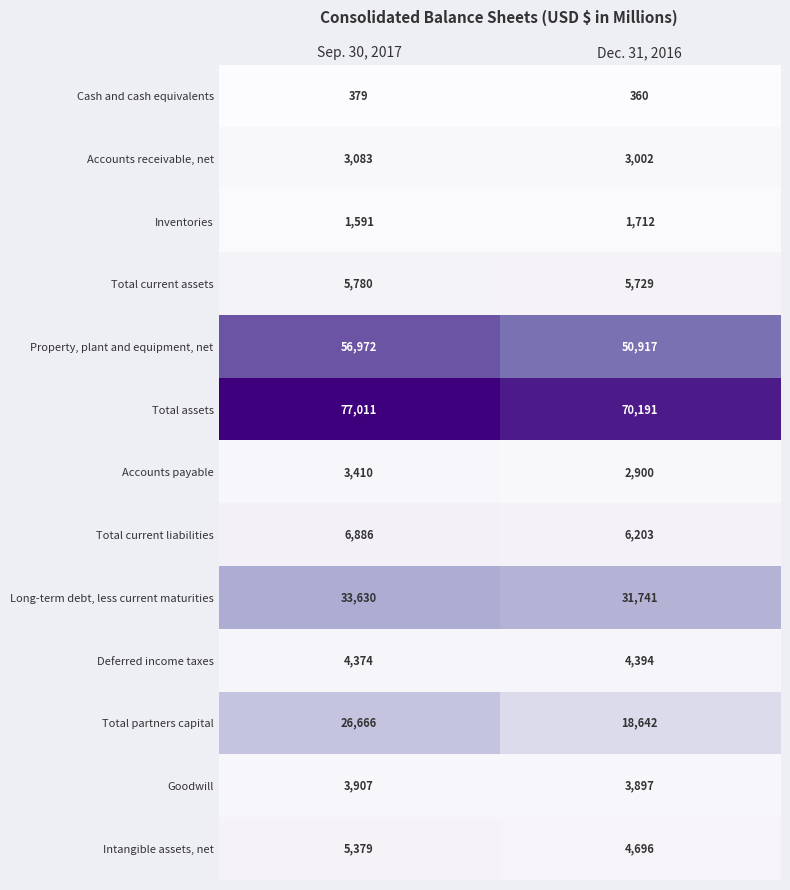

What is the difference between the Total assets values at Sep. 30, 2017 and Dec. 31, 2016?

6820